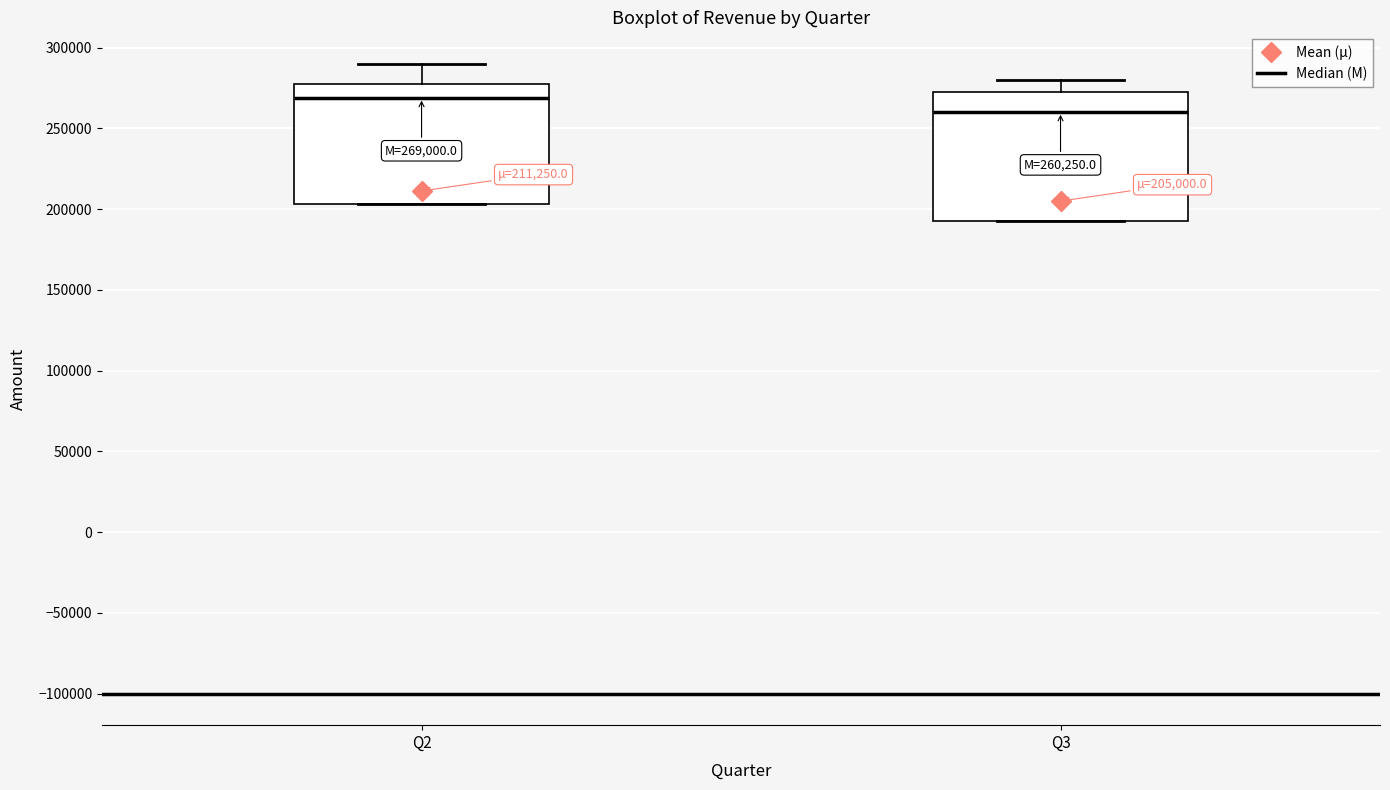

Comparing the boxes themselves (not the whiskers), which one is the tallest?

Q3